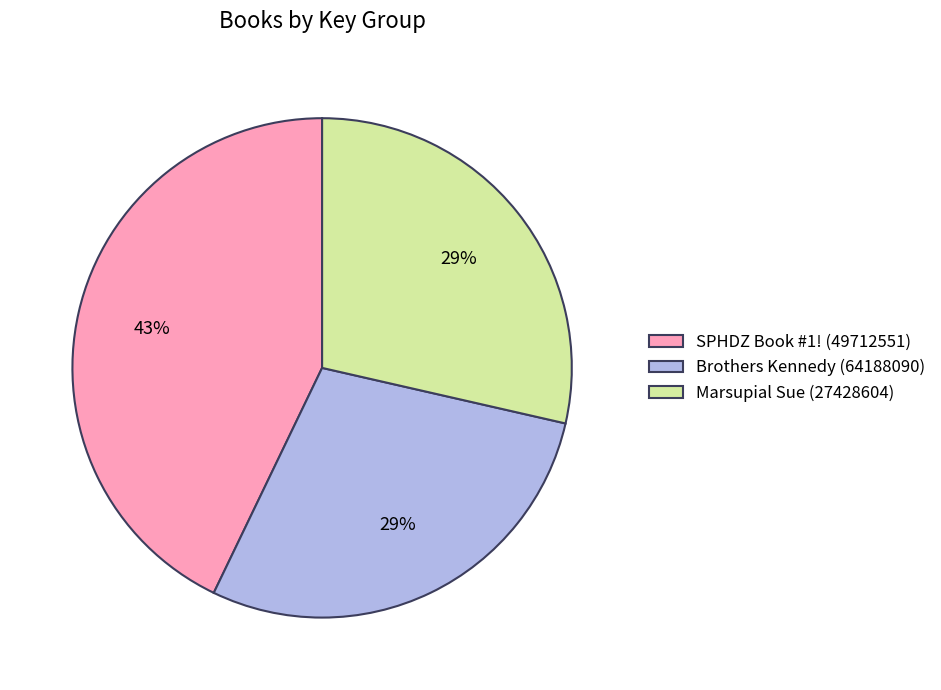

Between SPHDZ Book #1! (49712551) and Brothers Kennedy (64188090), which is larger?

SPHDZ Book #1! (49712551)